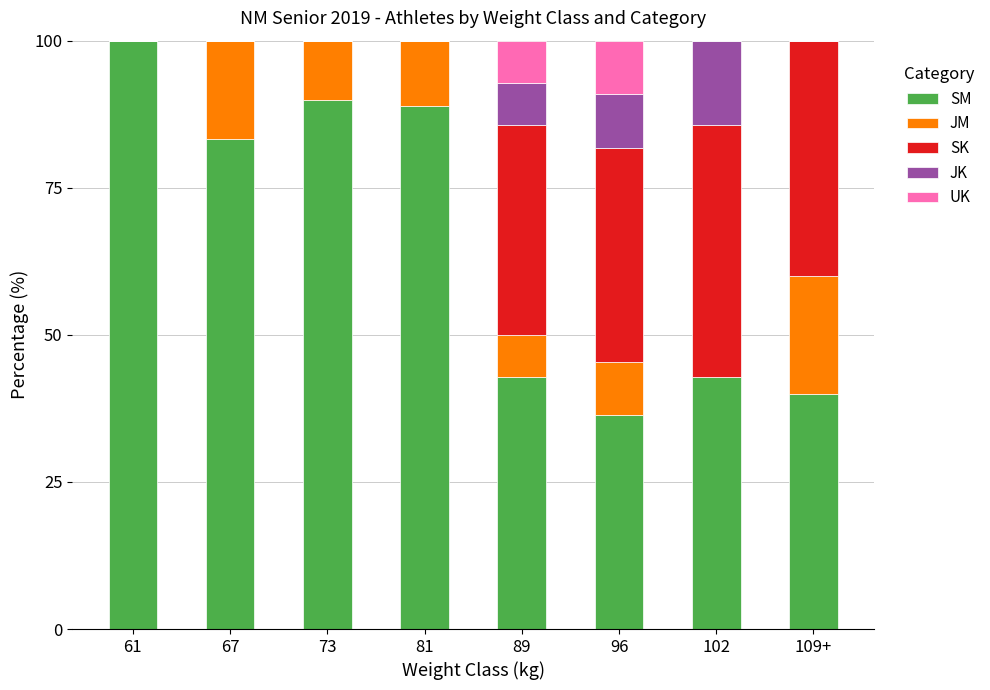

What is the maximum value for SM?

100.0